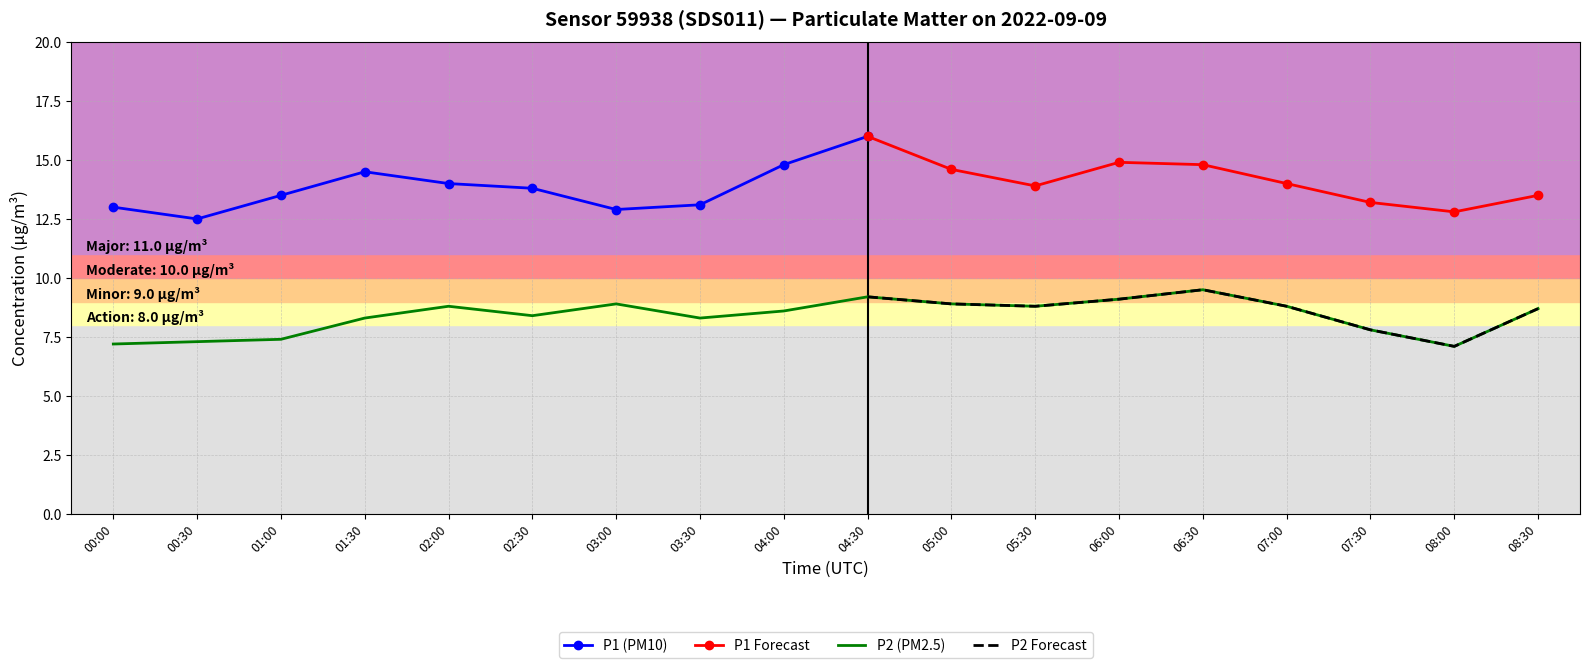

How many values are below 8?

5